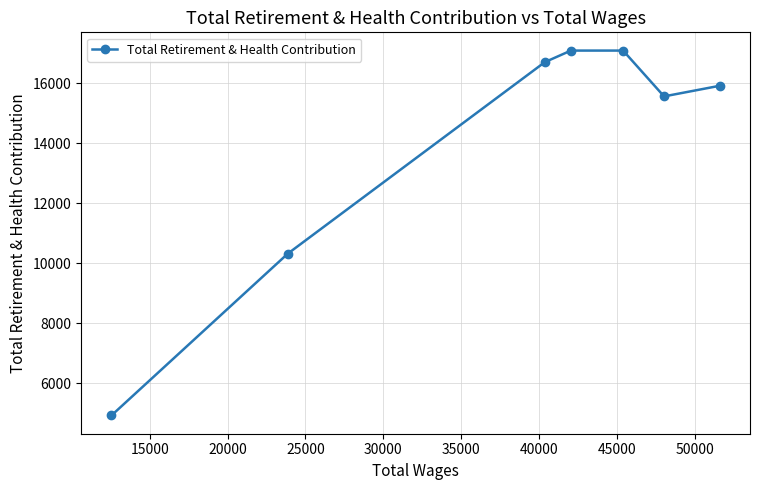

Count the number of categories in the chart.

7